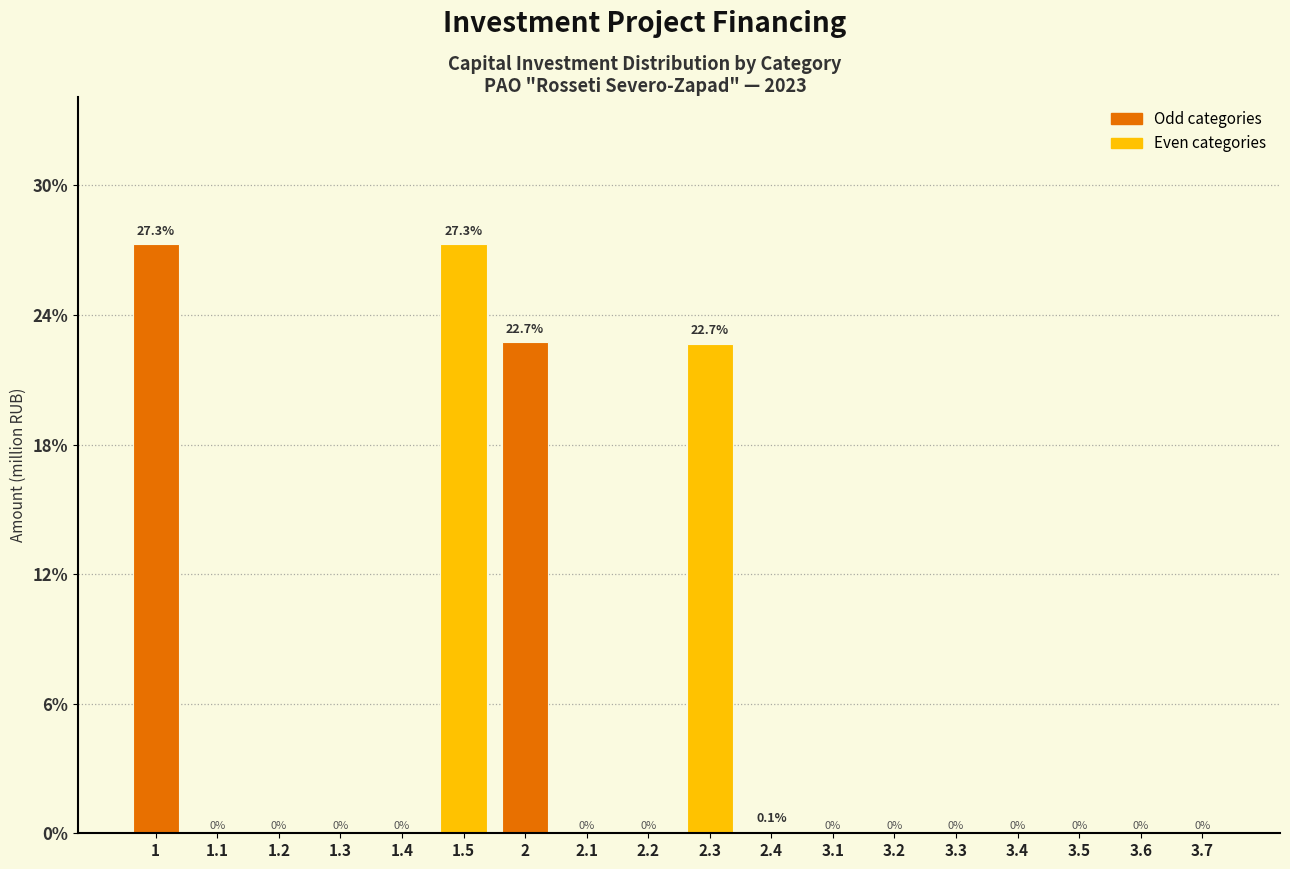

Reading left to right, transcribe all the data shown in this chart.

1=27.3	1.1=0.0	1.2=0.0	1.3=0.0	1.4=0.0	1.5=27.3	2=22.7	2.1=0.0	2.2=0.0	2.3=22.7	2.4=0.1	3.1=0.0	3.2=0.0	3.3=0.0	3.4=0.0	3.5=0.0	3.6=0.0	3.7=0.0